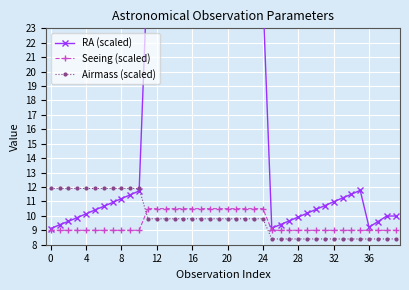

True or false: Airmass (scaled) and Seeing (scaled) cross at least once.

True